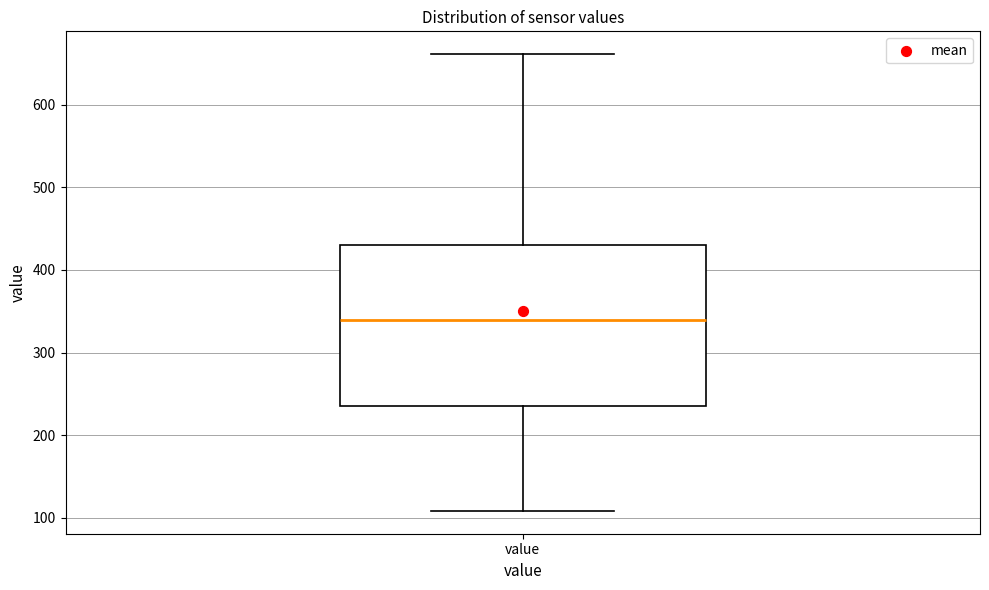

Read this box plot against the y-axis: the position of the median line, the range covered by the box, and the ends of both whiskers. The values are not printed on the chart, so give them approximately, as read against the axis.

median 340, box 240 to 430, whiskers 110 to 660